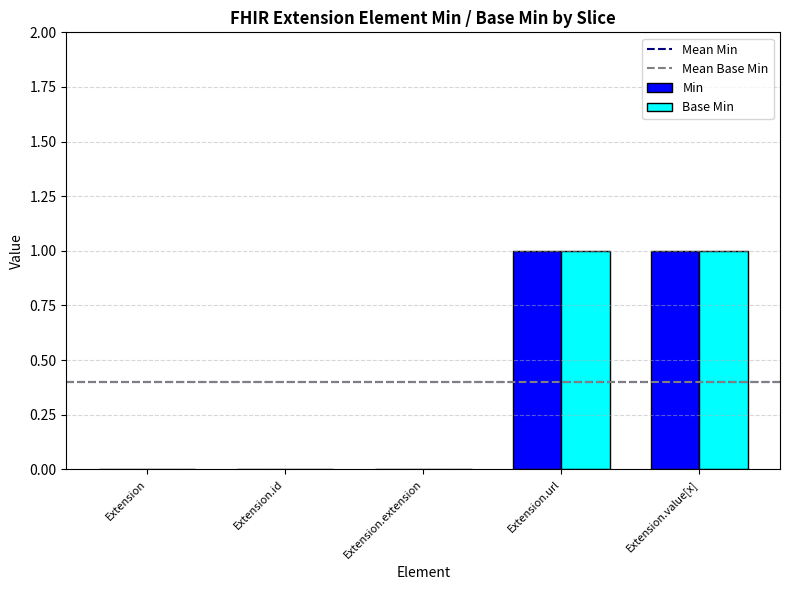

Is it true that Min equals 0 at Extension.value[x]?

False